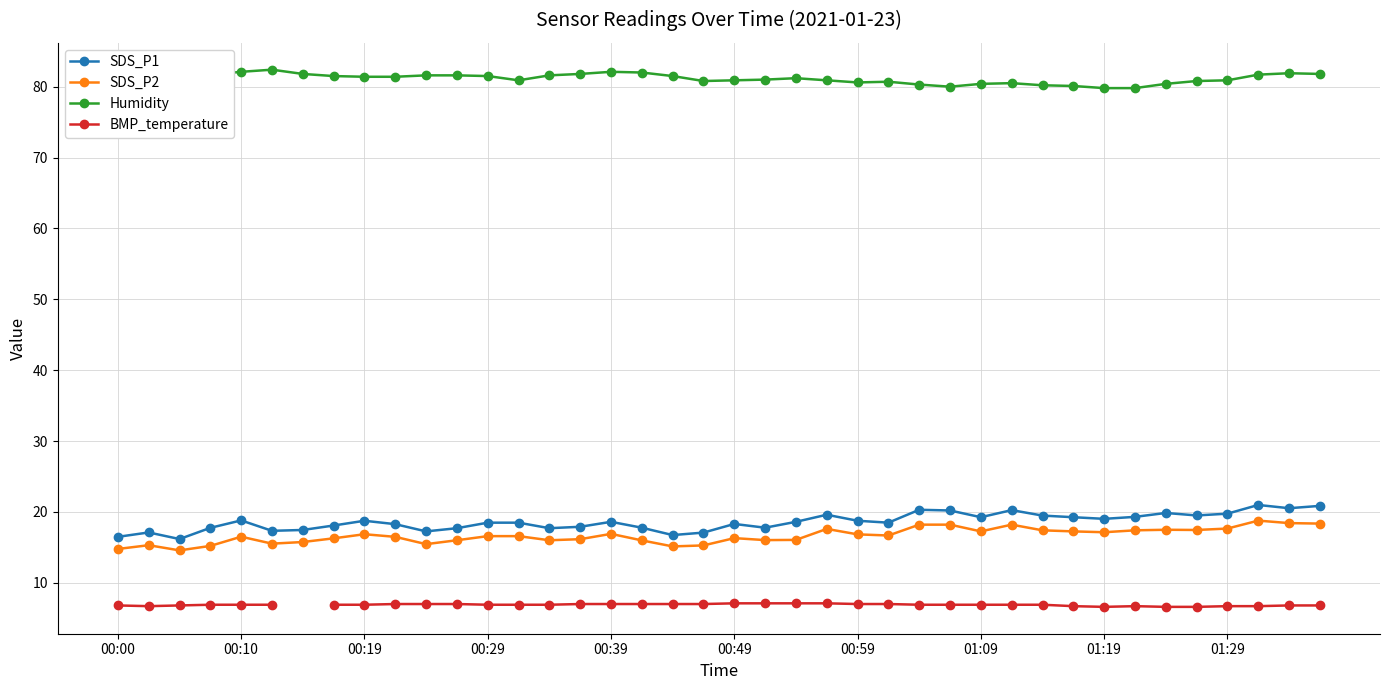

Which series has the widest spread of values?

SDS_P1